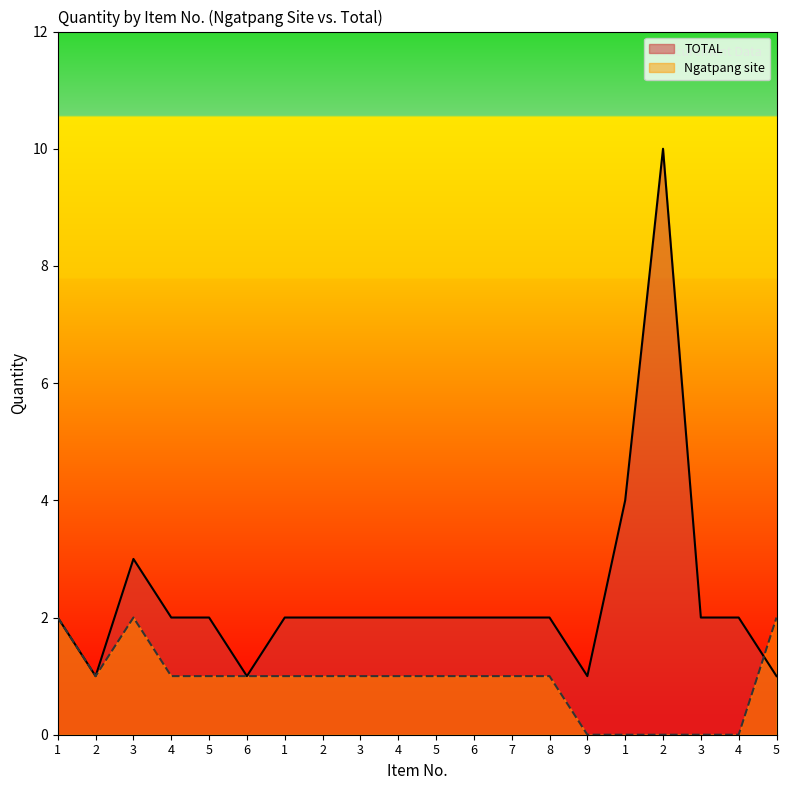

What is the sum of the Ngatpang site values at 4 and 6?

2